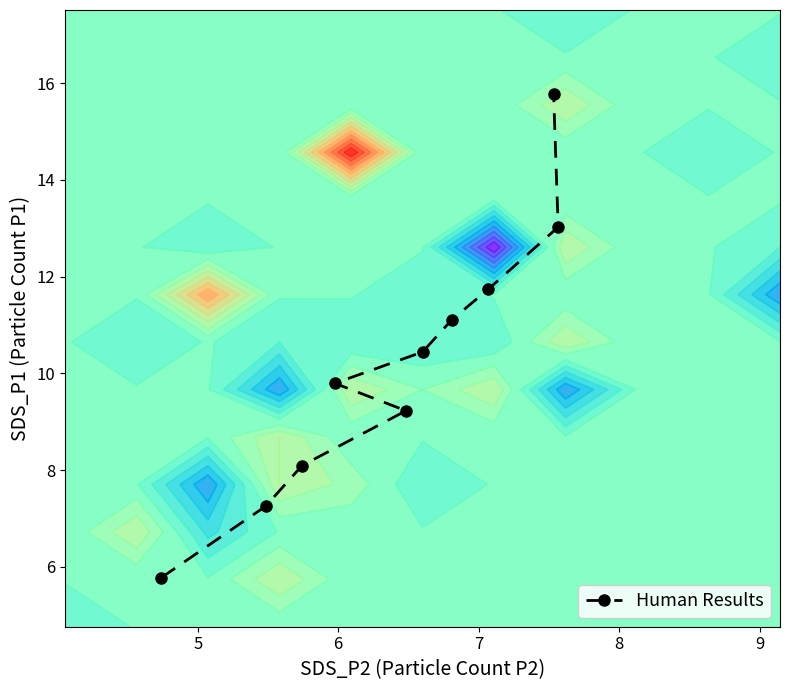

What is the lowest value of the Human Results series?

5.8